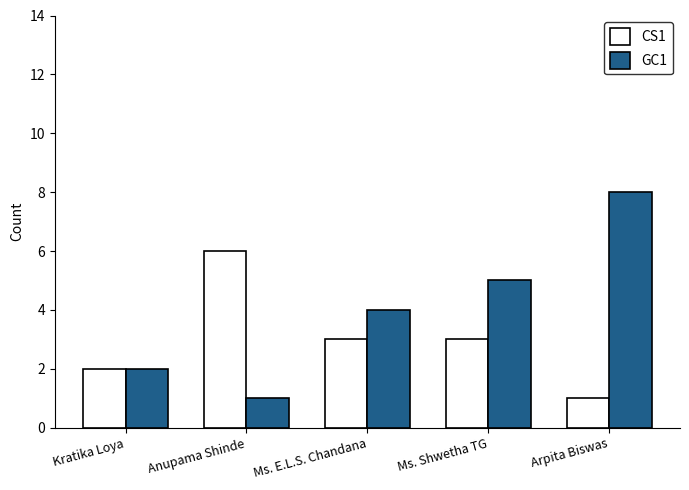

True or false: CS1 has a value of 5 at Ms. E.L.S. Chandana.

False